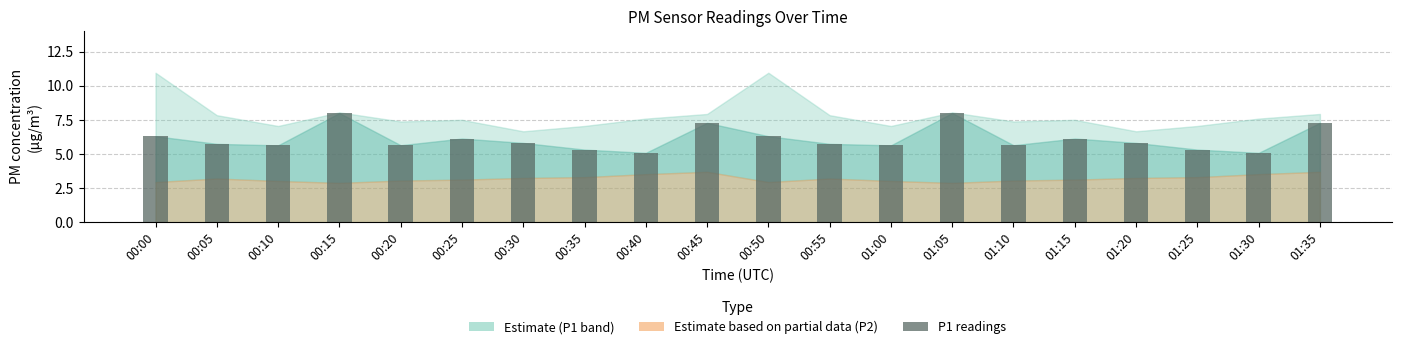

Rank the categories by value from lowest to highest.

00:40, 01:30, 00:35, 01:25, 00:10, 01:00, 00:20, 01:10, 00:05, 00:55, 00:30, 01:20, 00:25, 01:15, 00:00, 00:50, 00:45, 01:35, 00:15, 01:05